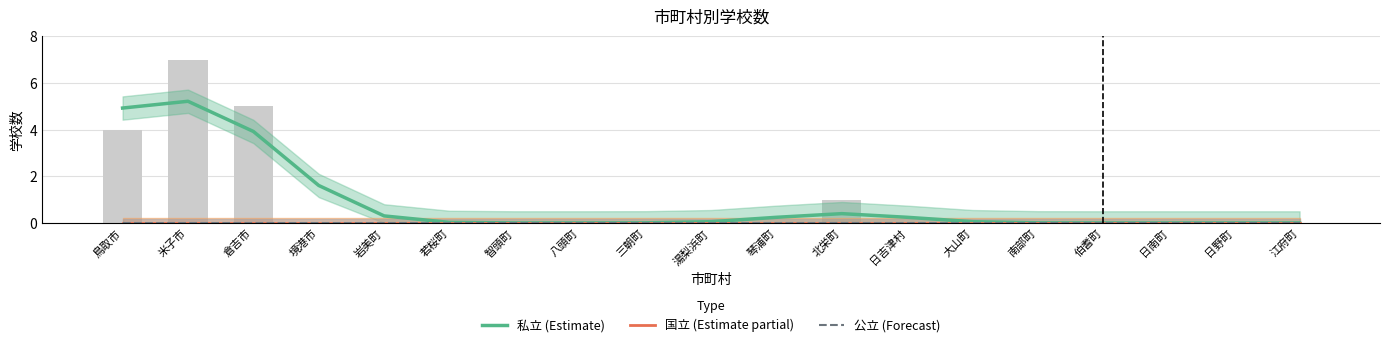

Which label corresponds to the largest value in the chart?

米子市